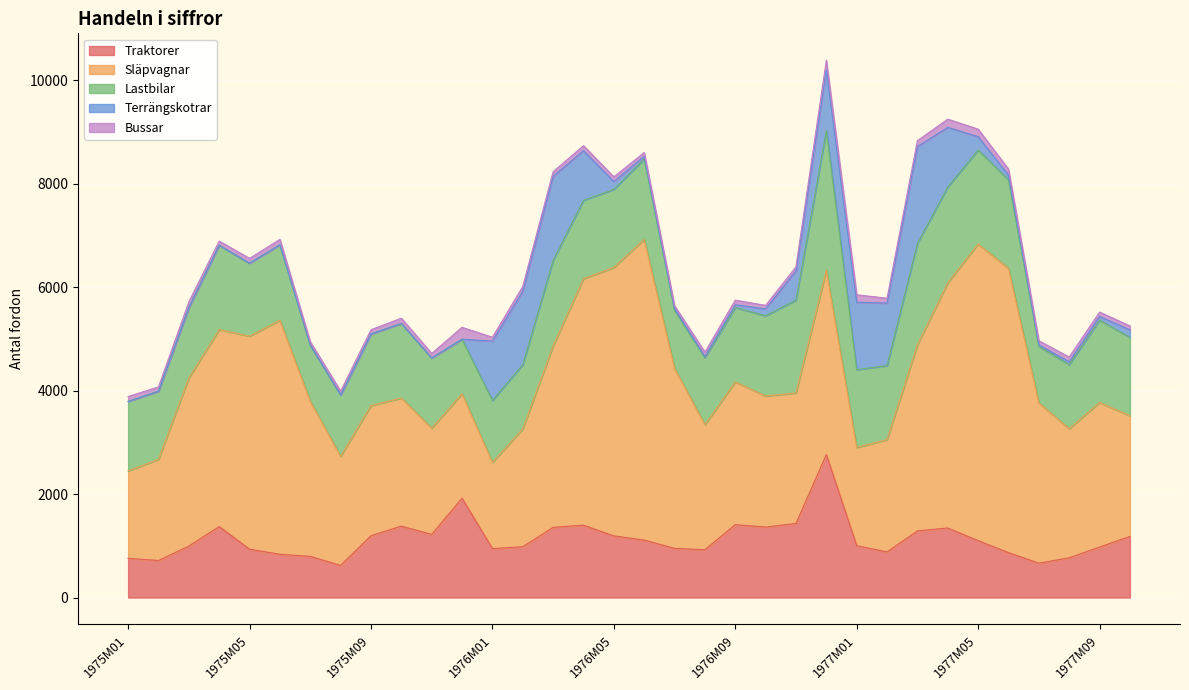

True or false: Släpvagnar and Lastbilar intersect in this chart.

False